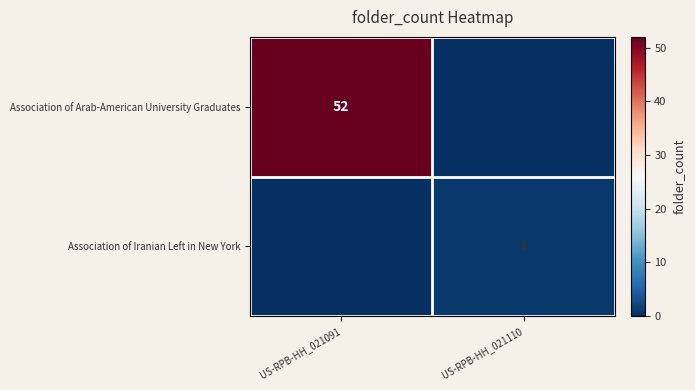

The value of Association of Iranian Left in New York at US-RPB-HH_021110 is 0. True or false?

False